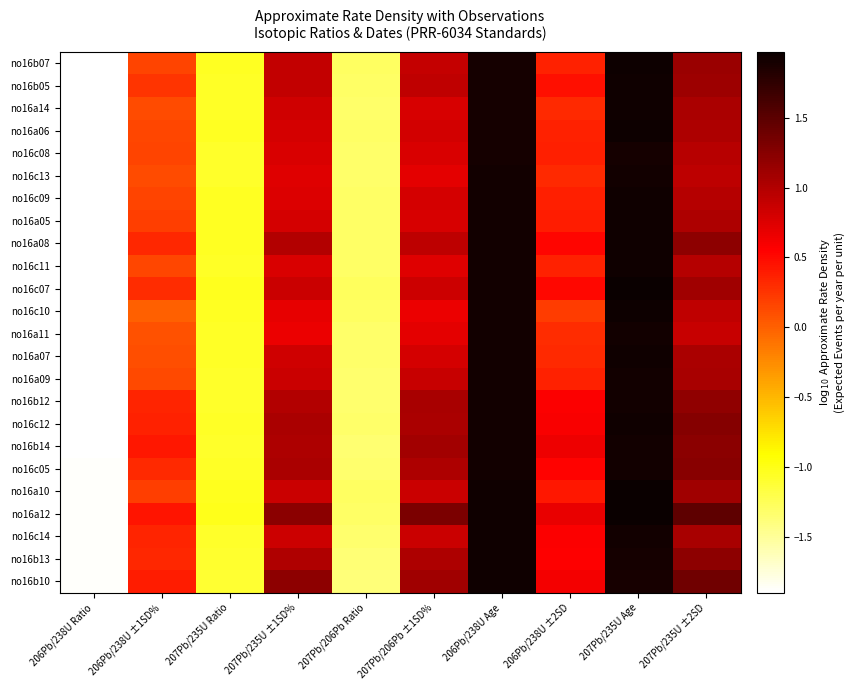

What is the maximum value shown in the chart?

2.0